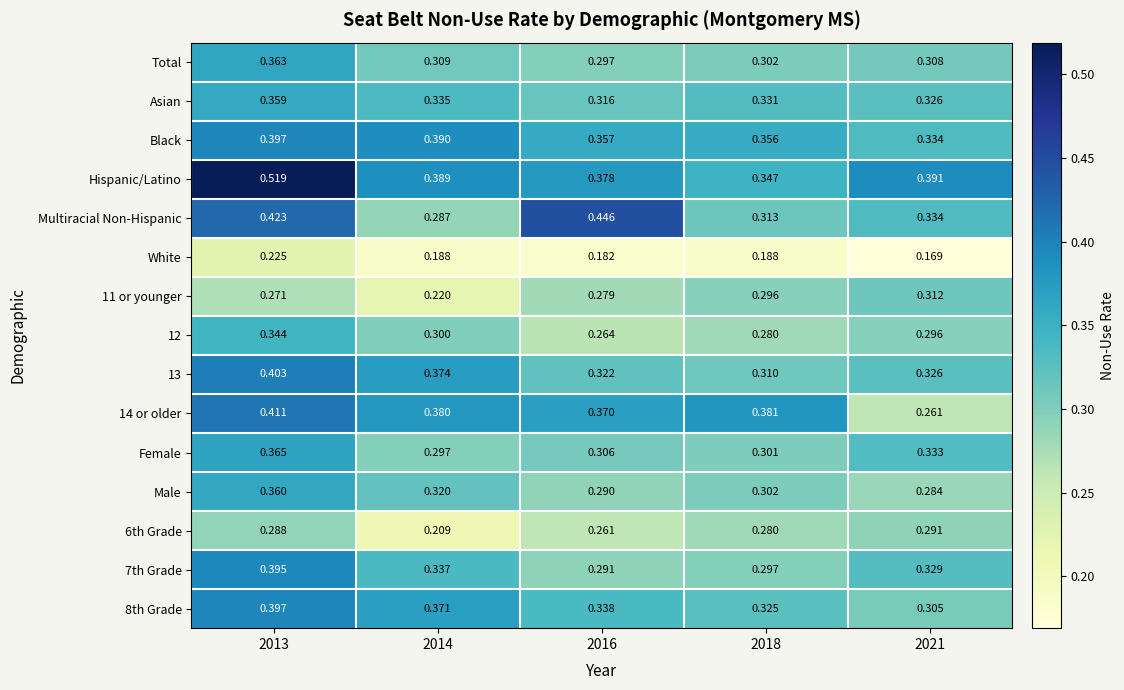

Which series has the largest total across all categories?

Hispanic/Latino